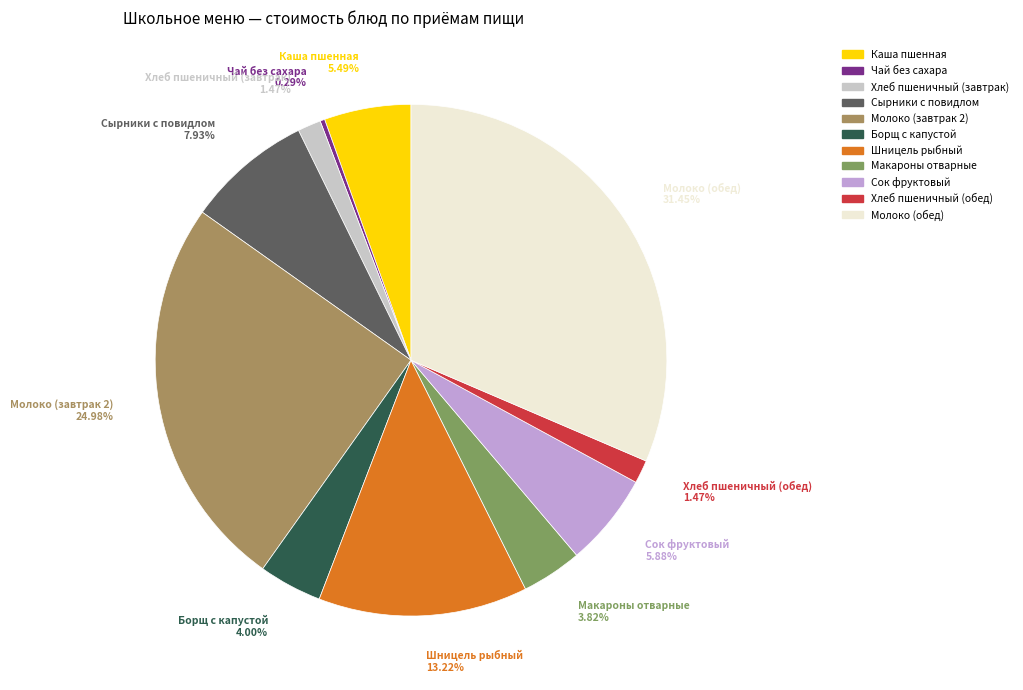

What percentage is the Сырники с повидлом slice, to the nearest percent?

8%